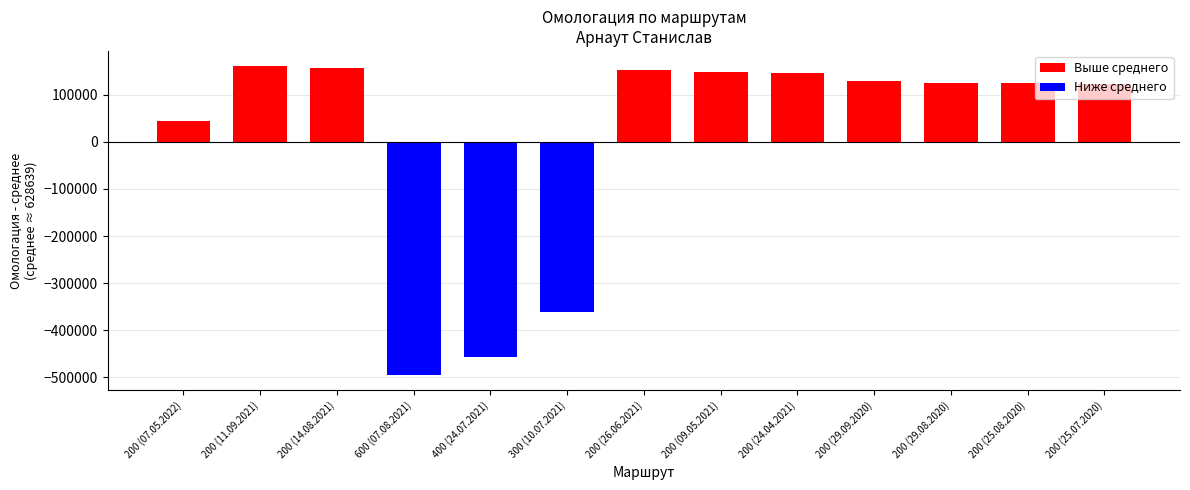

What is the average value?

628639